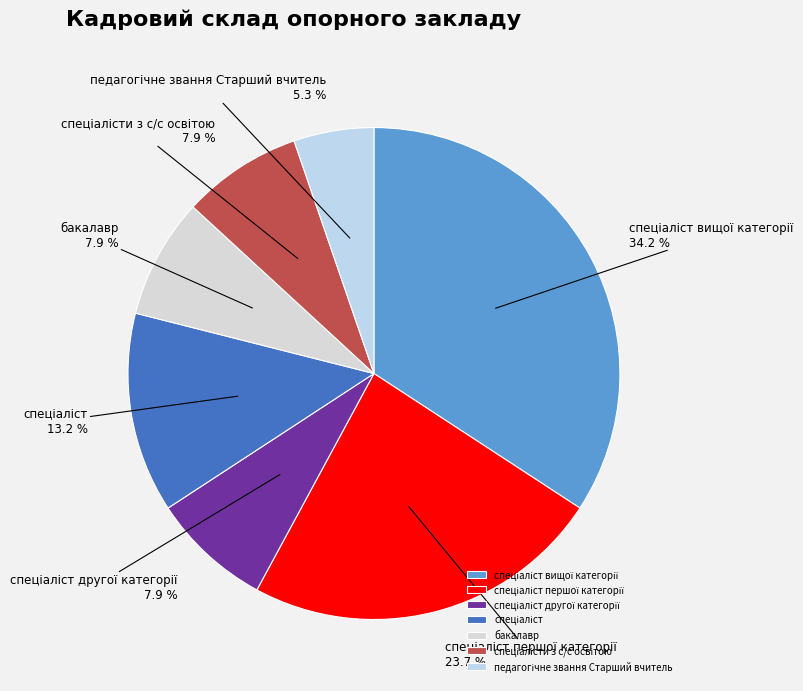

Is there any slice that represents more than half of the pie?

No